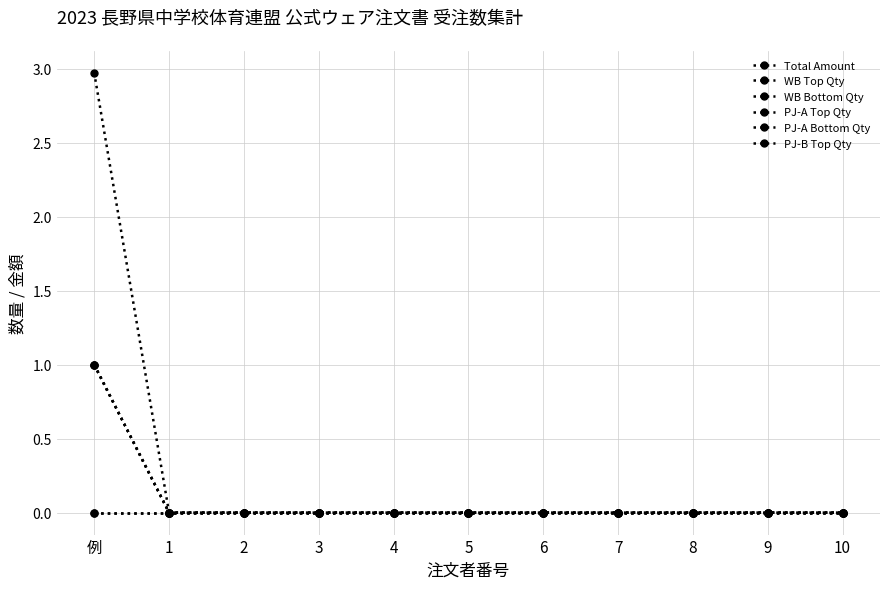

Reading left to right, transcribe all the data shown in this chart.

Total Amount: 例=3.0	1=0.0	2=0.0	3=0.0	4=0.0	5=0.0	6=0.0	7=0.0	8=0.0	9=0.0	10=0.0
WB Top Qty: 例=0.0	1=0.0	2=0.0	3=0.0	4=0.0	5=0.0	6=0.0	7=0.0	8=0.0	9=0.0	10=0.0
WB Bottom Qty: 例=0.0	1=0.0	2=0.0	3=0.0	4=0.0	5=0.0	6=0.0	7=0.0	8=0.0	9=0.0	10=0.0
PJ-A Top Qty: 例=1.0	1=0.0	2=0.0	3=0.0	4=0.0	5=0.0	6=0.0	7=0.0	8=0.0	9=0.0	10=0.0
PJ-A Bottom Qty: 例=1.0	1=0.0	2=0.0	3=0.0	4=0.0	5=0.0	6=0.0	7=0.0	8=0.0	9=0.0	10=0.0
PJ-B Top Qty: 例=1.0	1=0.0	2=0.0	3=0.0	4=0.0	5=0.0	6=0.0	7=0.0	8=0.0	9=0.0	10=0.0